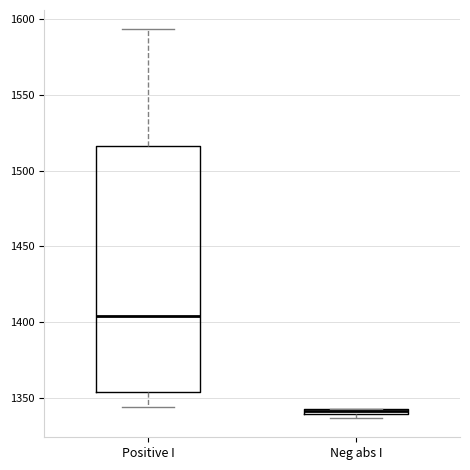

Which box is the tallest, from its lower edge to its upper edge?

Positive I